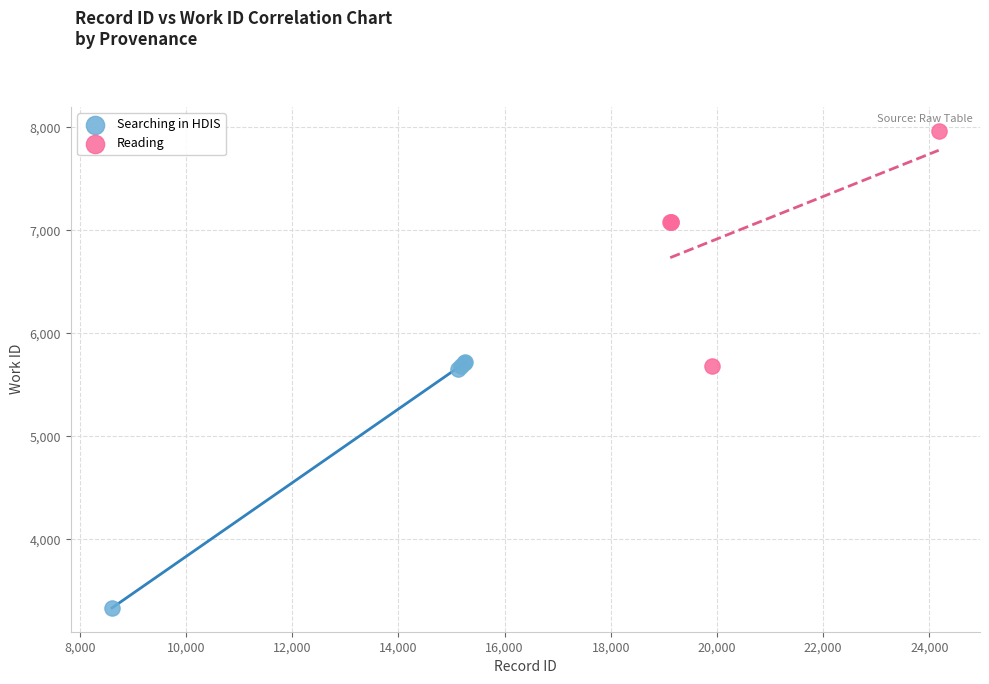

Which series has the widest spread of Y values?

Searching in HDIS